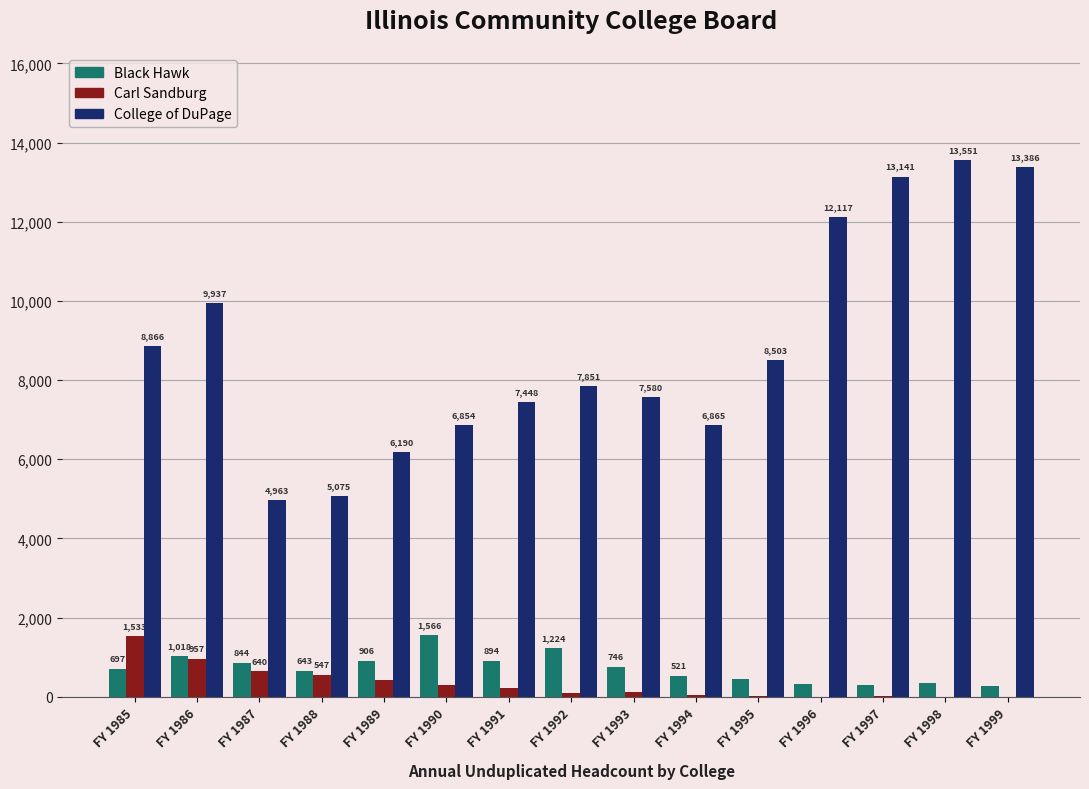

How many data points does each series have?

15